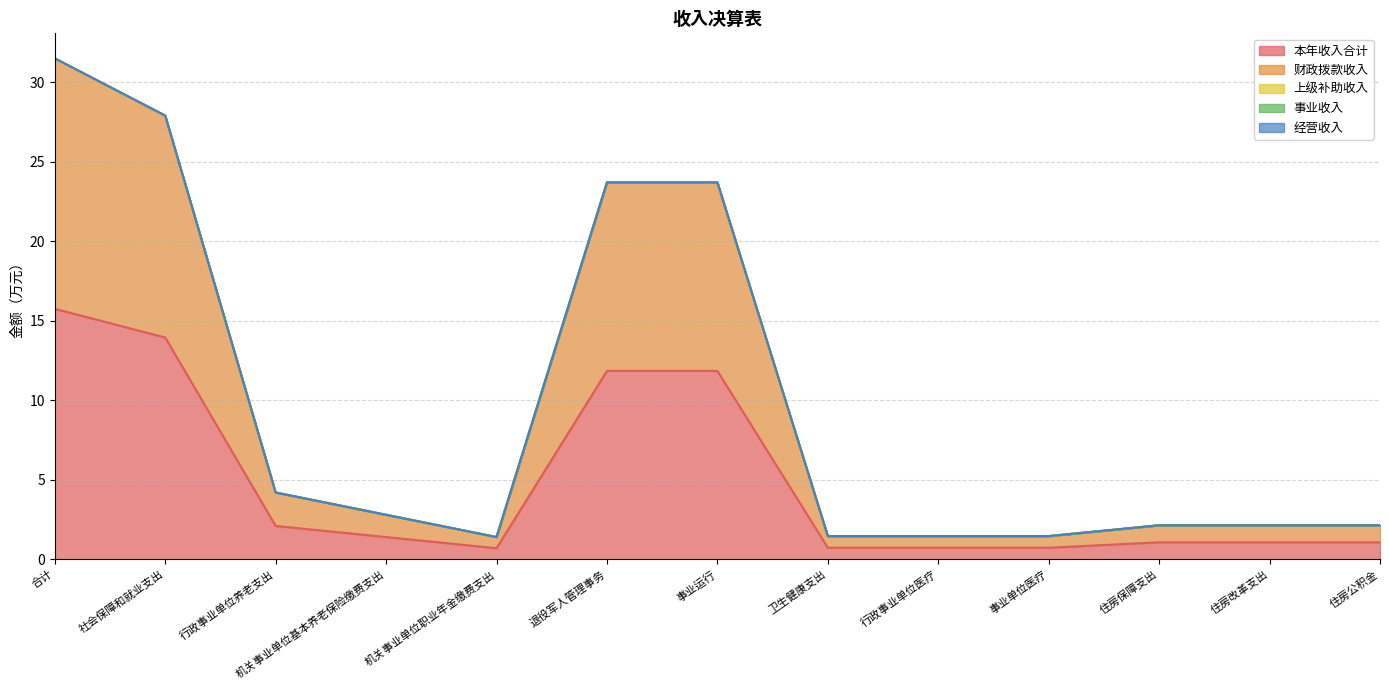

True or false: 事业收入 has more than 2 interior local peaks.

False